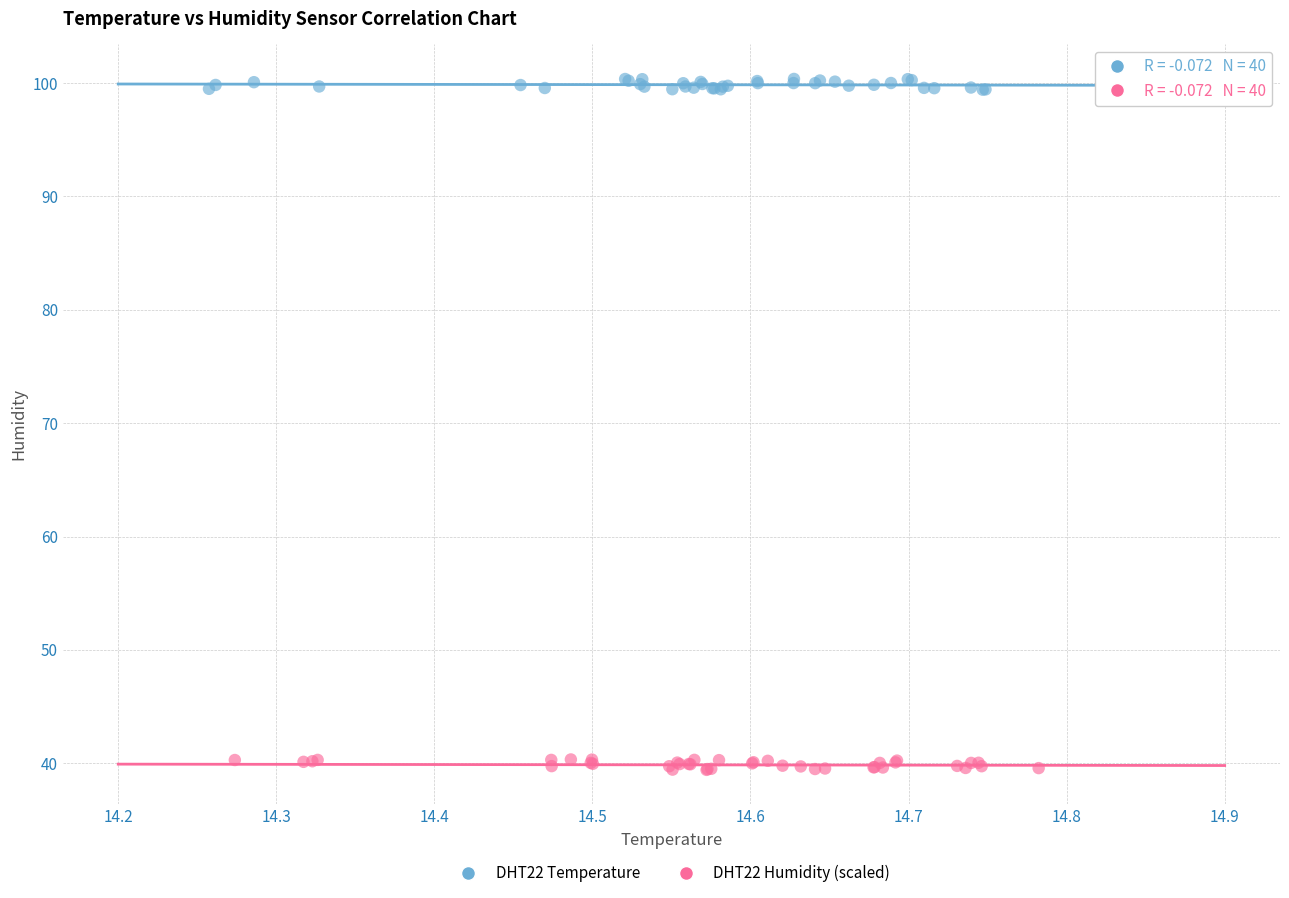

What are all the series names shown in the legend?

DHT22 Temperature, DHT22 Humidity (scaled)